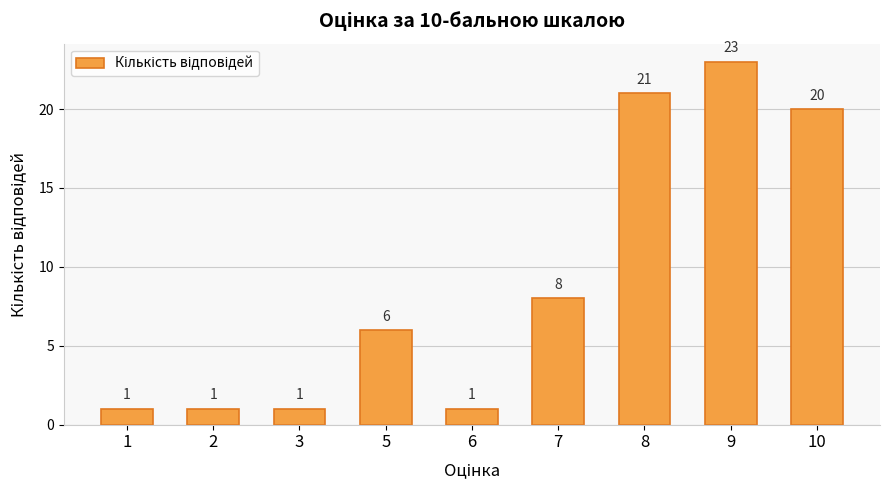

Reading left to right, what are all the values shown in this chart?

1=1	2=1	3=1	5=6	6=1	7=8	8=21	9=23	10=20